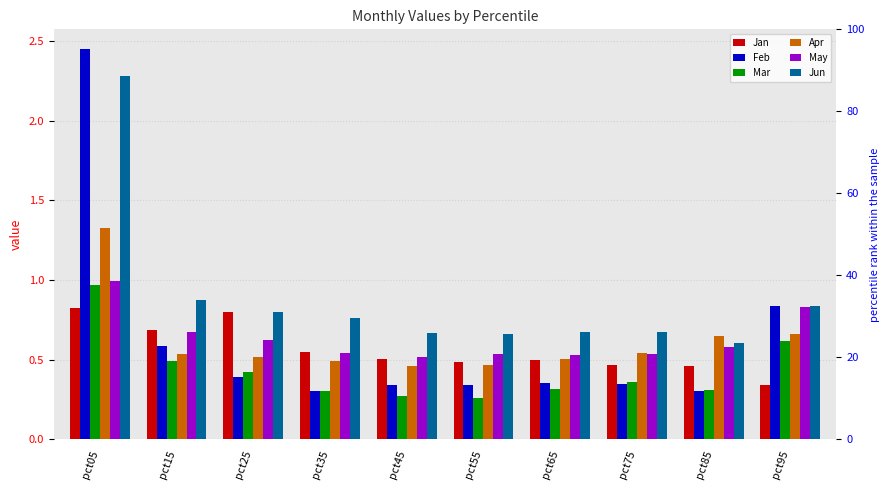

Rank the series at pct95 from highest to lowest value.

Jun, Feb, May, Apr, Mar, Jan